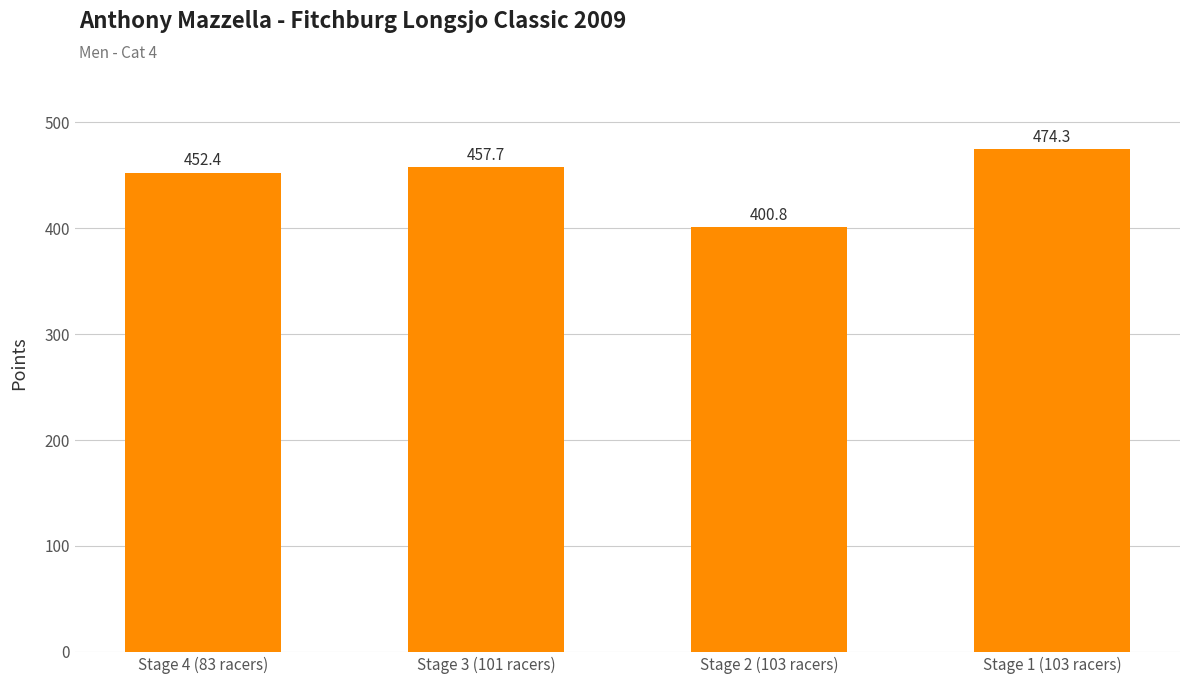

The value at Stage 1 (103 racers) is 474.3. True or false?

True